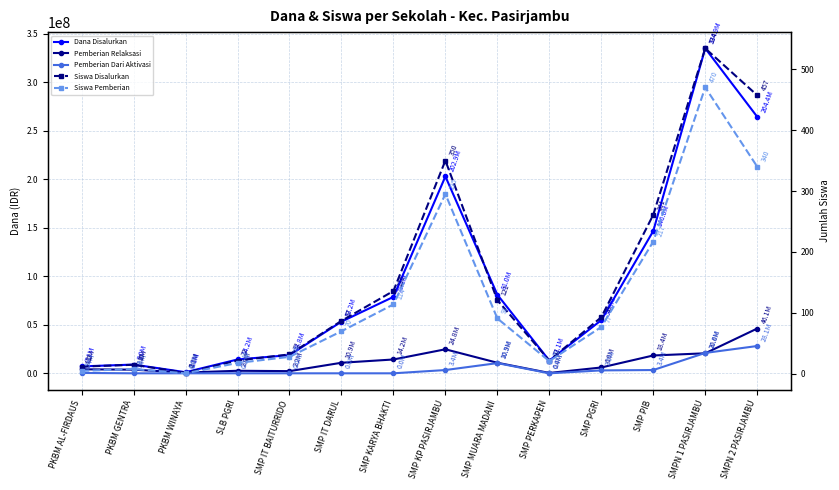

Between SMP IT BAITURRIDO and SMPN 1 PASIRJAMBU, which is larger?

SMPN 1 PASIRJAMBU